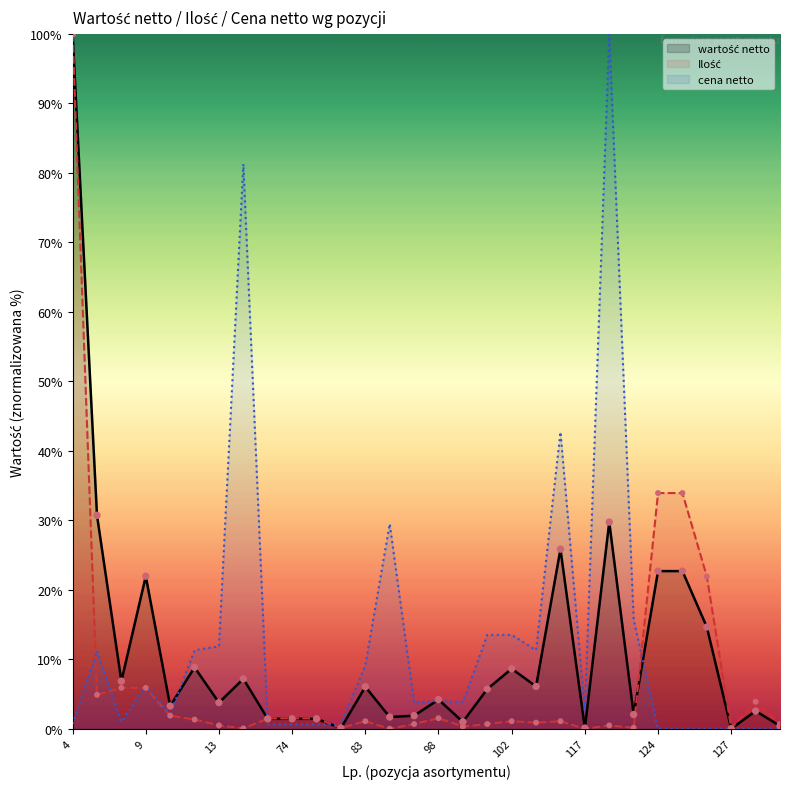

At which category is the sum across all series the highest?

4